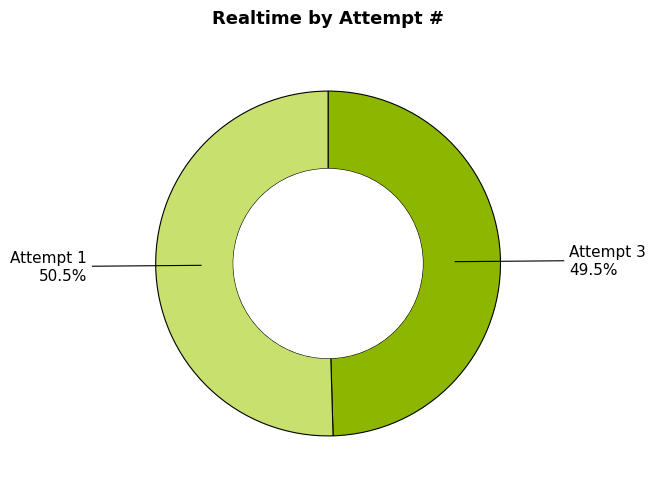

Is there any slice that represents more than half of the pie?

Yes